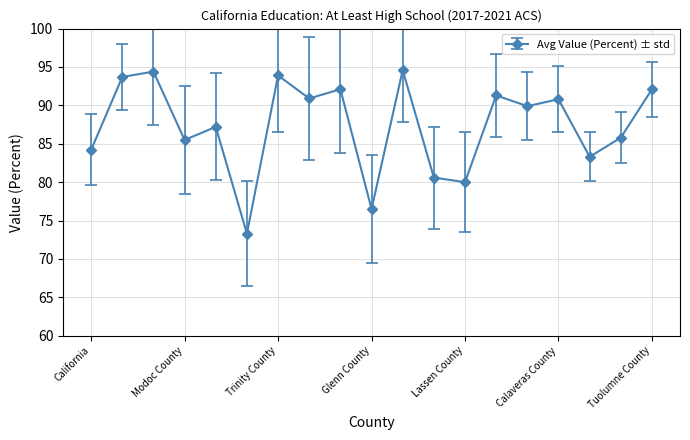

What is the difference between the second highest and minimum values?

21.1